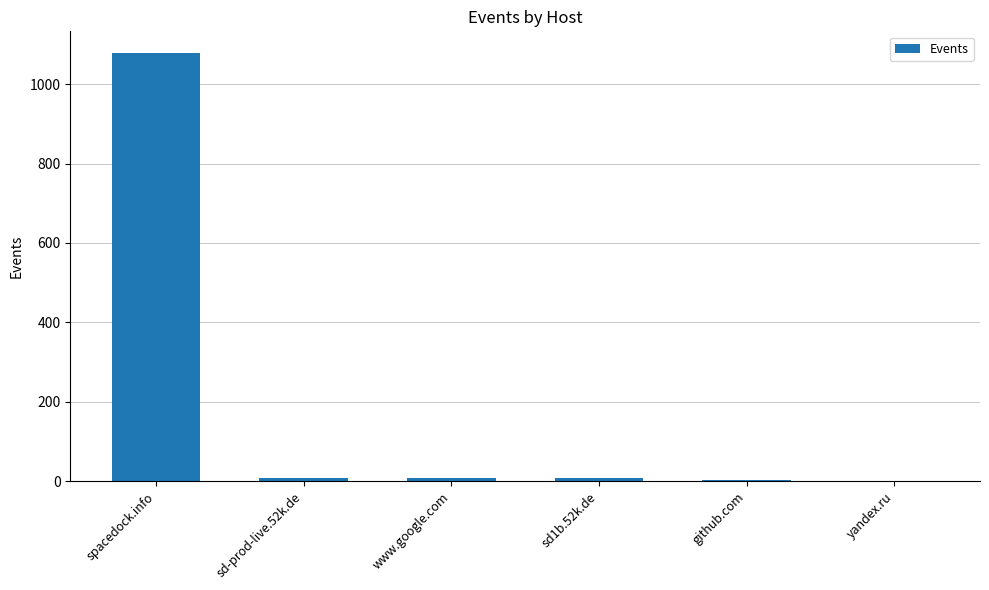

What is the sum of all values?

1107